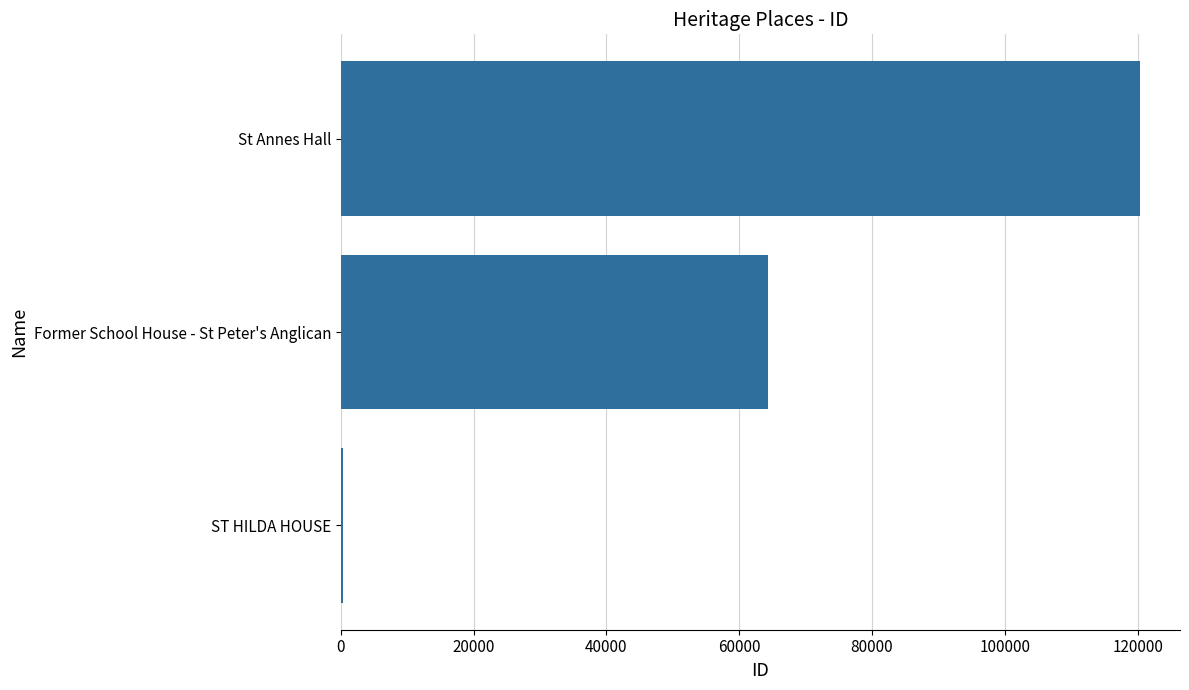

Approximately how many times larger is the value at Former School House - St Peter's Anglican compared to St Annes Hall?

0.5